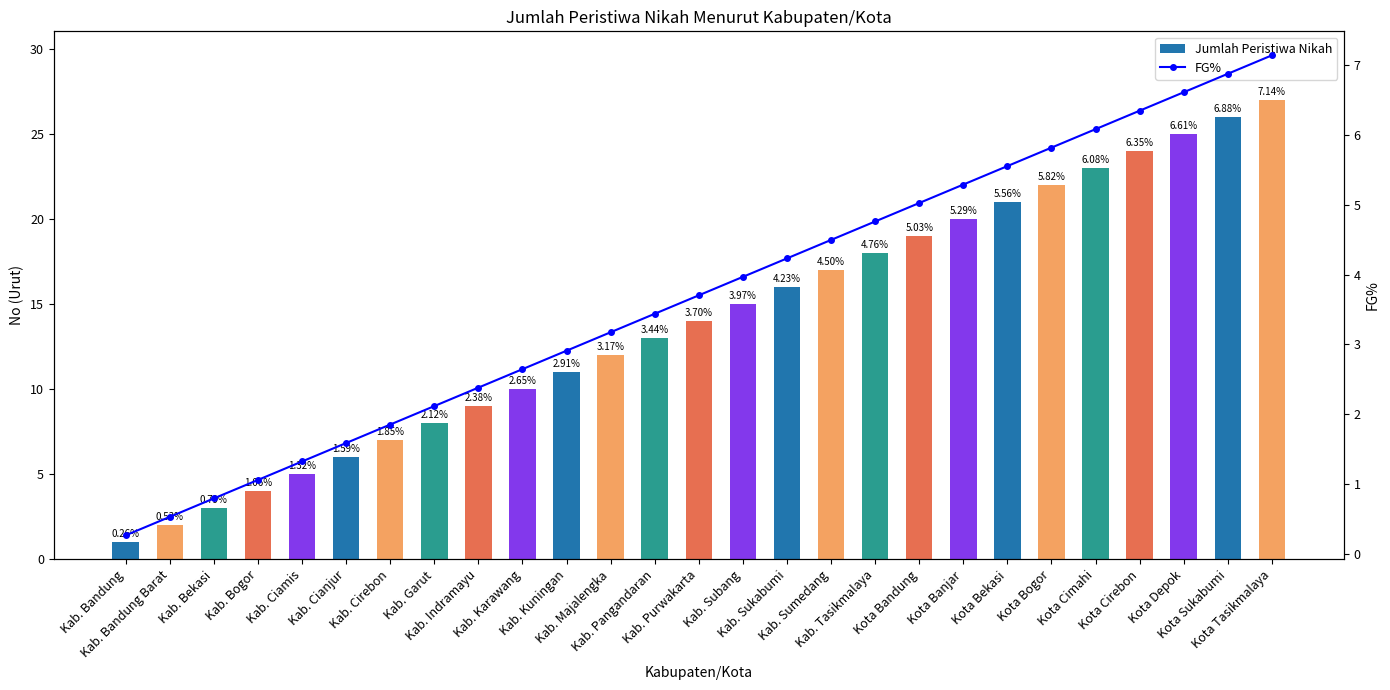

At which category does the chart reach its peak across all series?

Kota Tasikmalaya